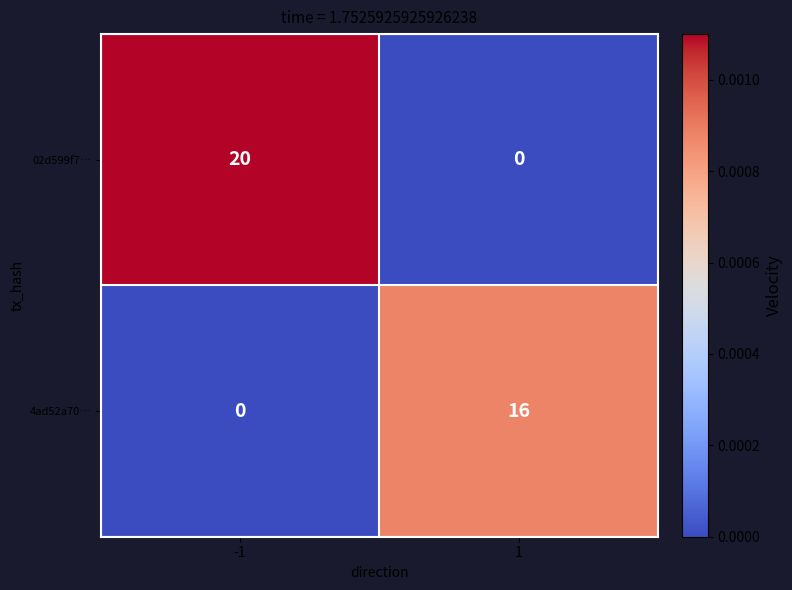

Rank the series by their average value, from highest to lowest.

02d599f7…, 4ad52a70…